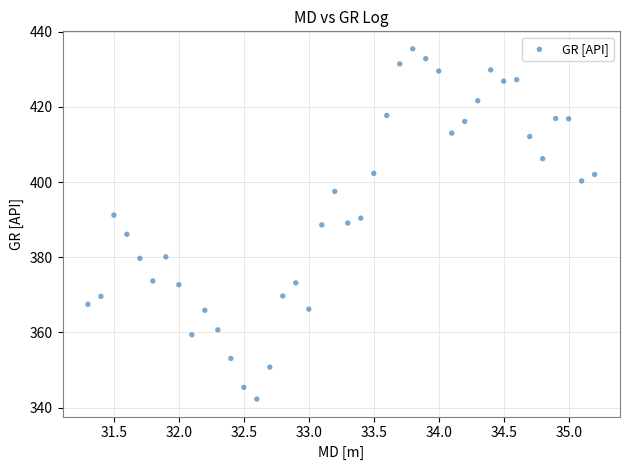

What is the range of Y values (max minus min)?

93.1